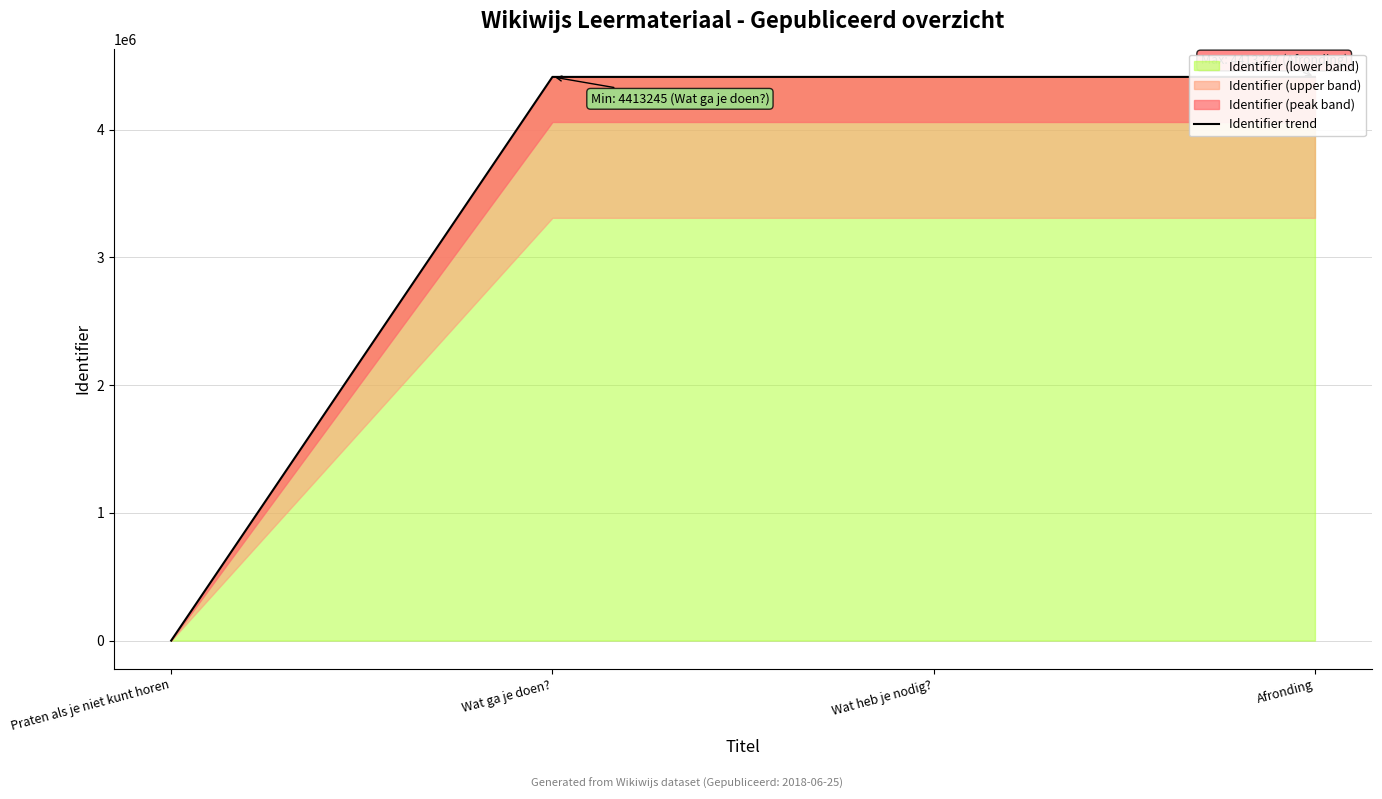

What is the change in value from Praten als je niet kunt horen to Wat heb je nodig??

+4413246